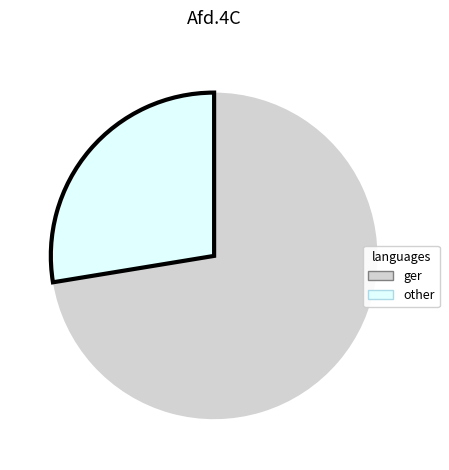

Is there a majority slice in this chart?

Yes